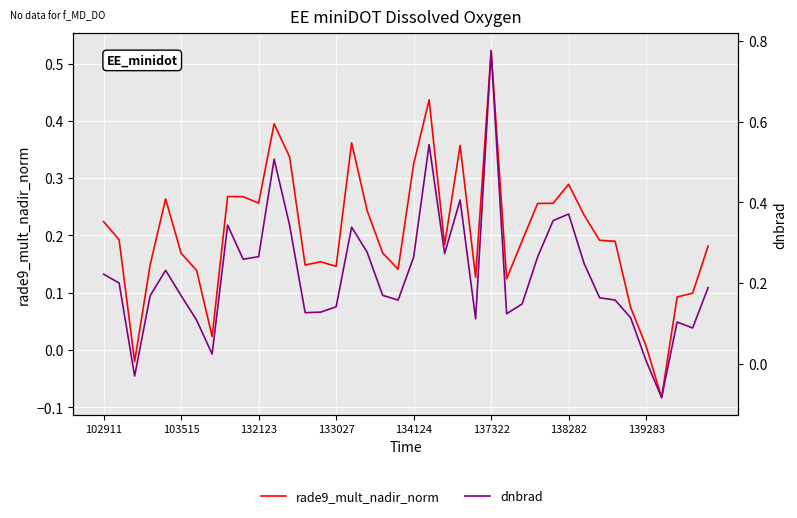

What is the minimum value for dnbrad?

-0.1